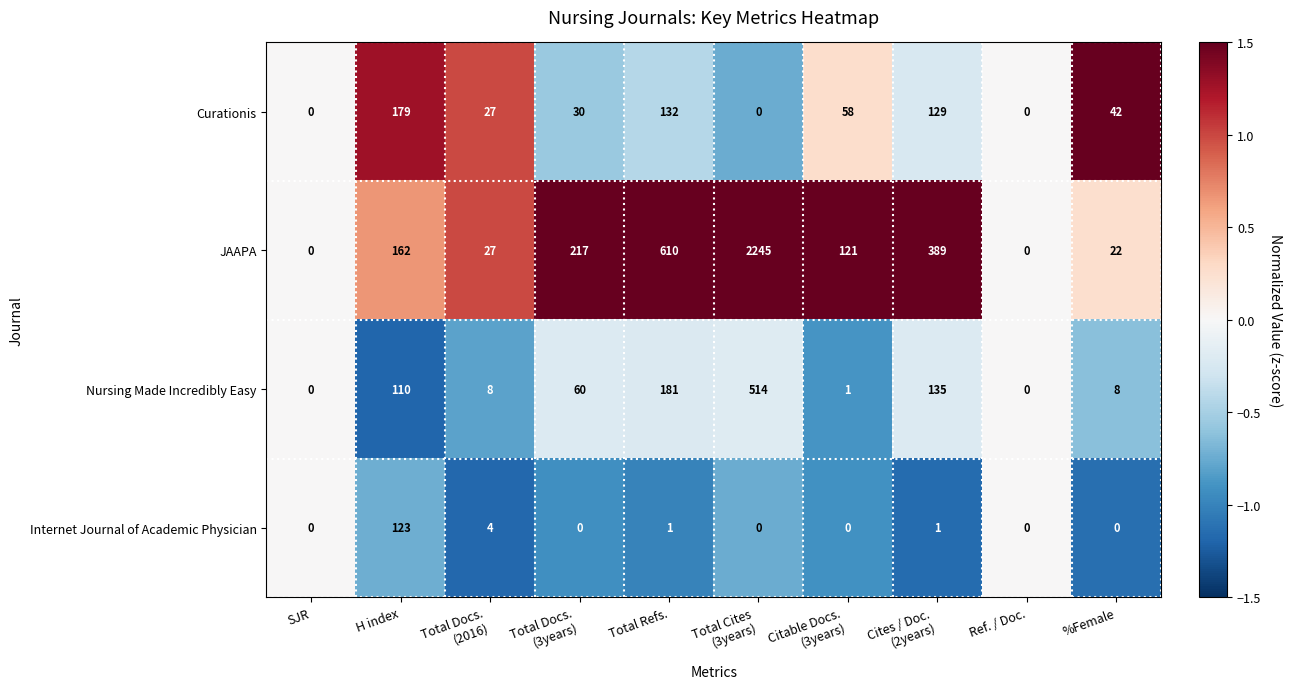

How many values in JAAPA are above zero?

8